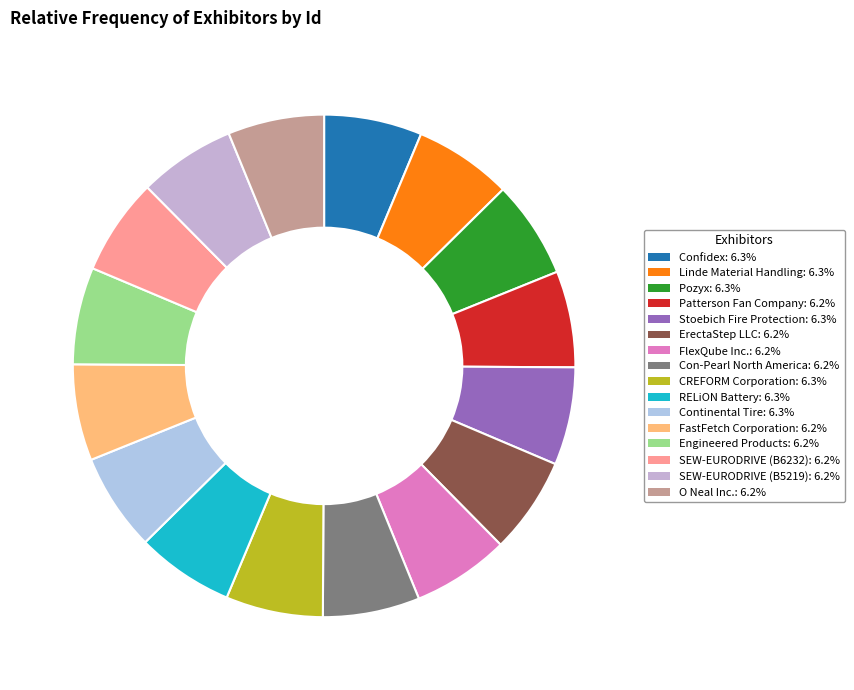

Is there a majority slice in this chart?

No